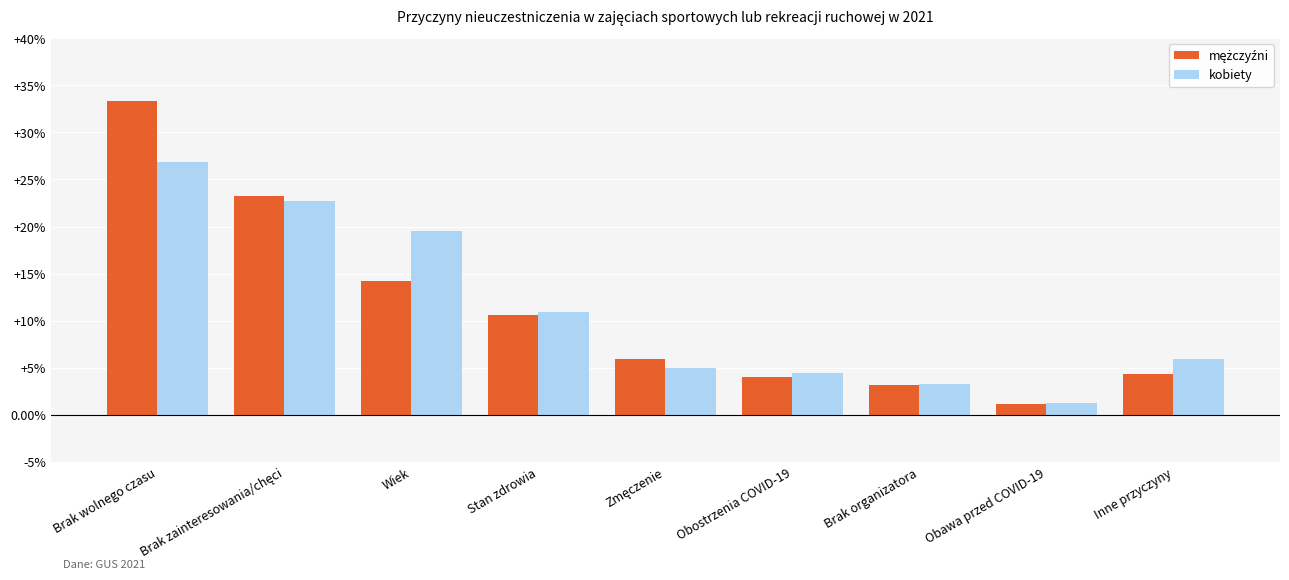

What is the difference between the maximum and second lowest values in the kobiety series?

23.6